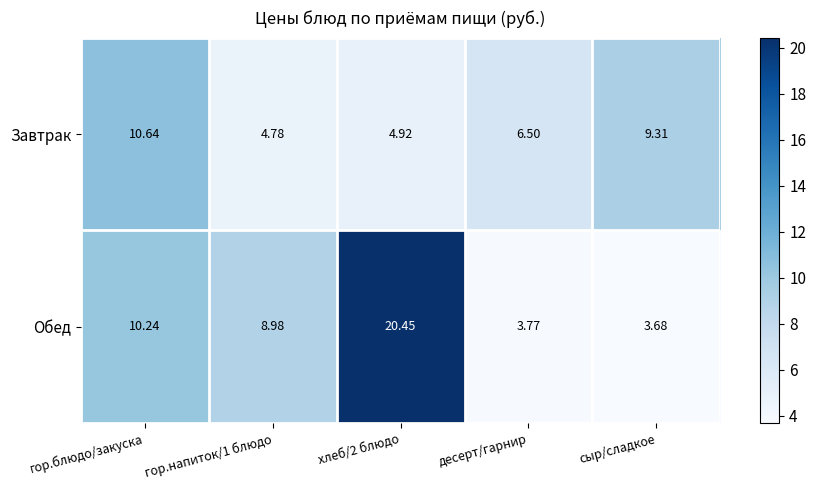

At which label is Завтрак closest to 7?

десерт/гарнир